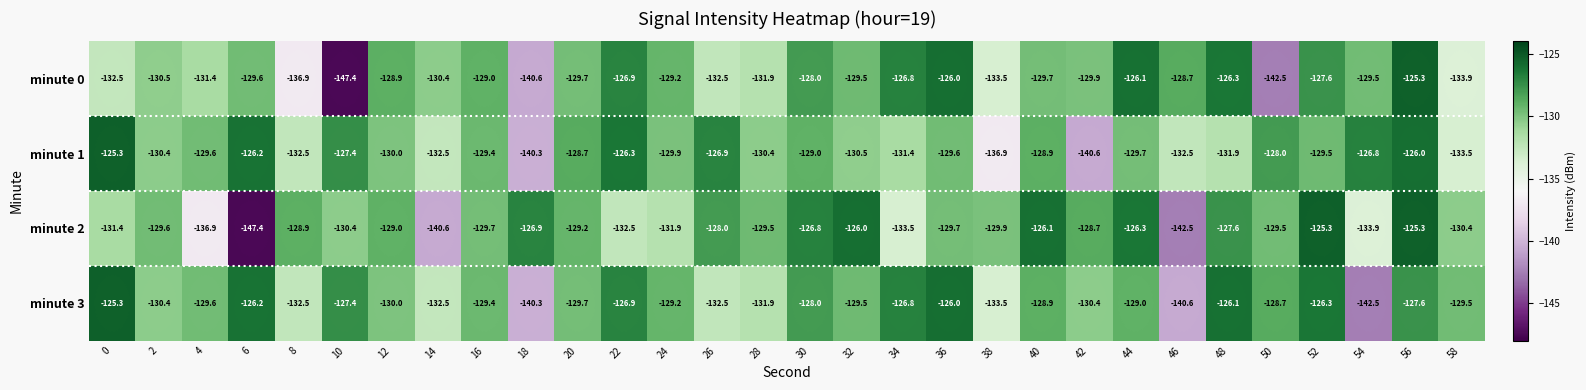

At which label does minute 0 reach its minimum?

10